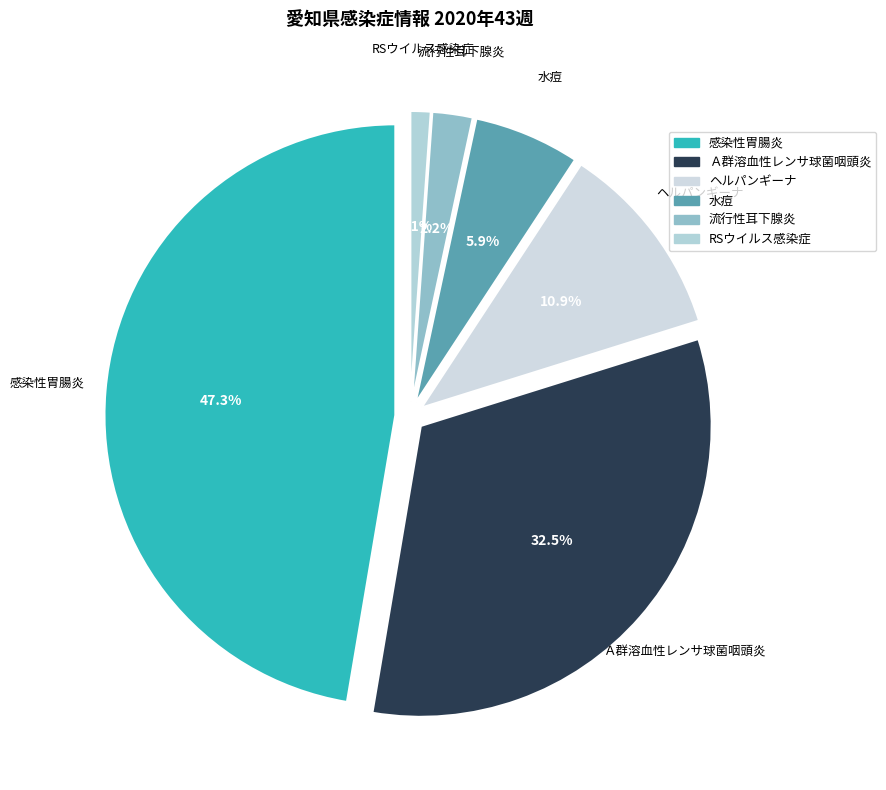

Is the sum of 感染性胃腸炎 and RSウイルス感染症 greater than half?

No